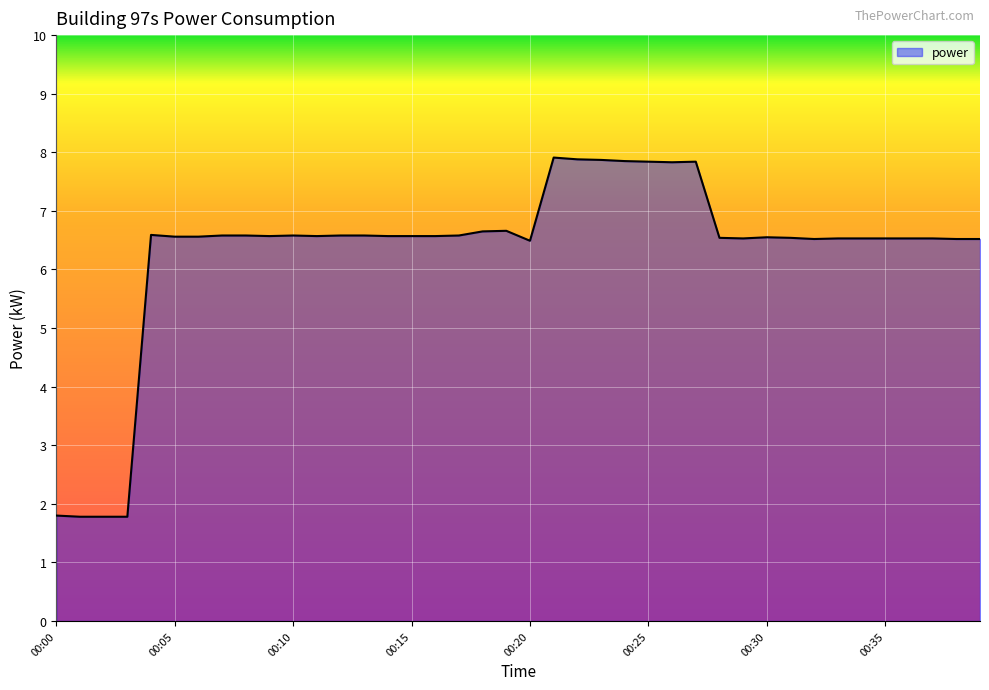

What is the maximum value shown in the chart?

7.9